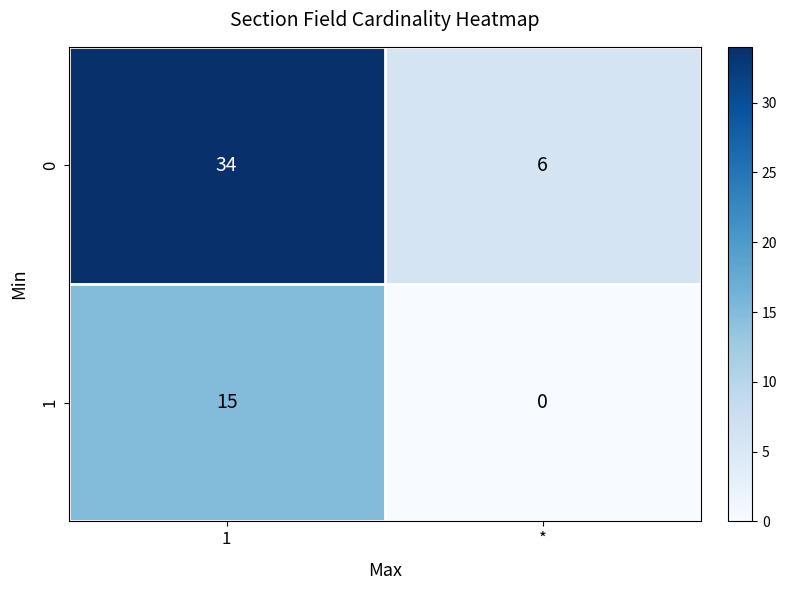

At which label is 1 closest to 7?

*